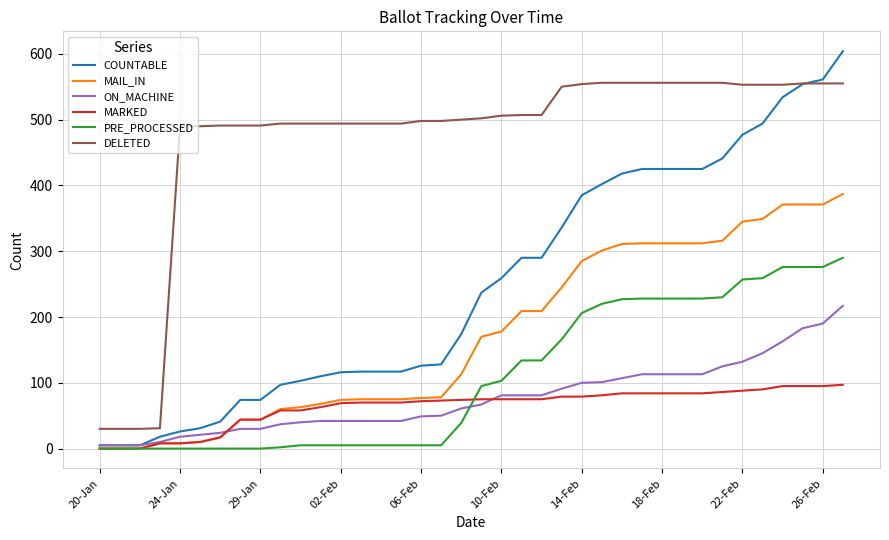

List the series in order of their peak value, lowest first.

MARKED, ON_MACHINE, PRE_PROCESSED, MAIL_IN, DELETED, COUNTABLE